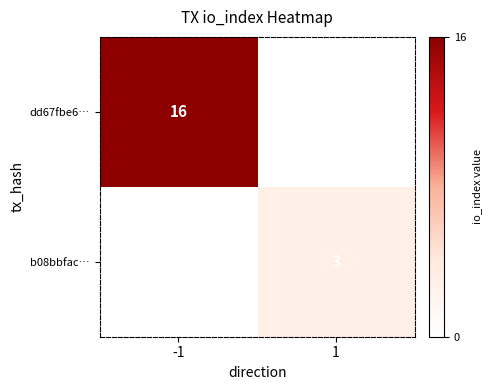

The value of dd67fbe6… at -1 is 23. True or false?

False